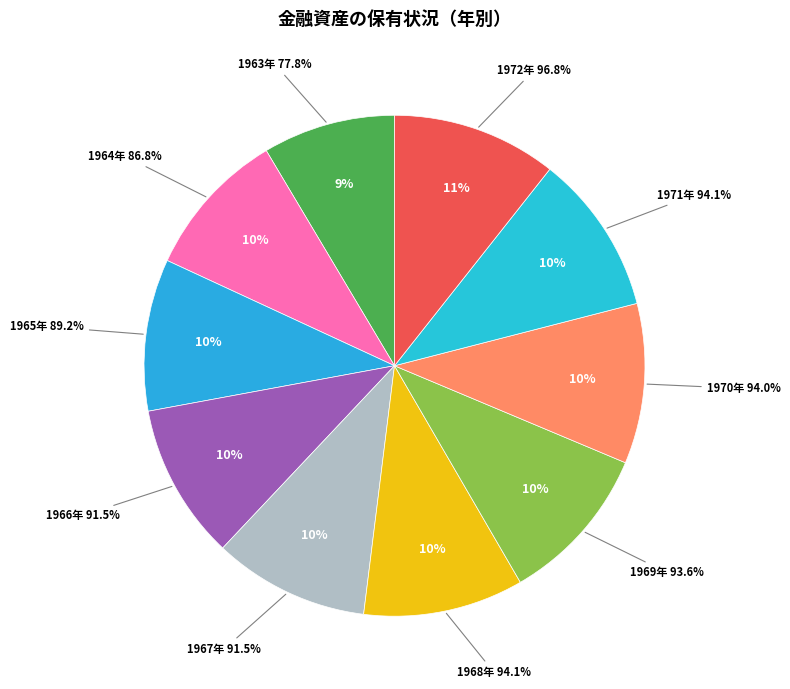

To the nearest percent, what is the average slice percentage?

10%